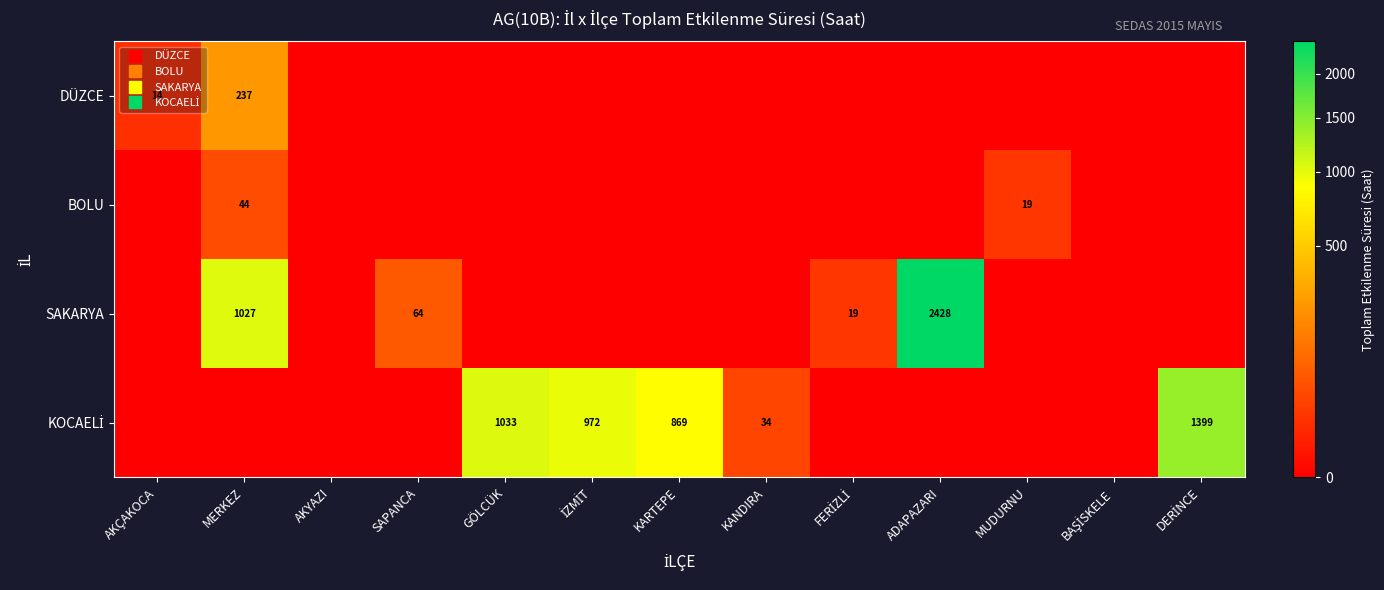

What is the difference between the maximum and minimum values in the SAKARYA series?

2427.7